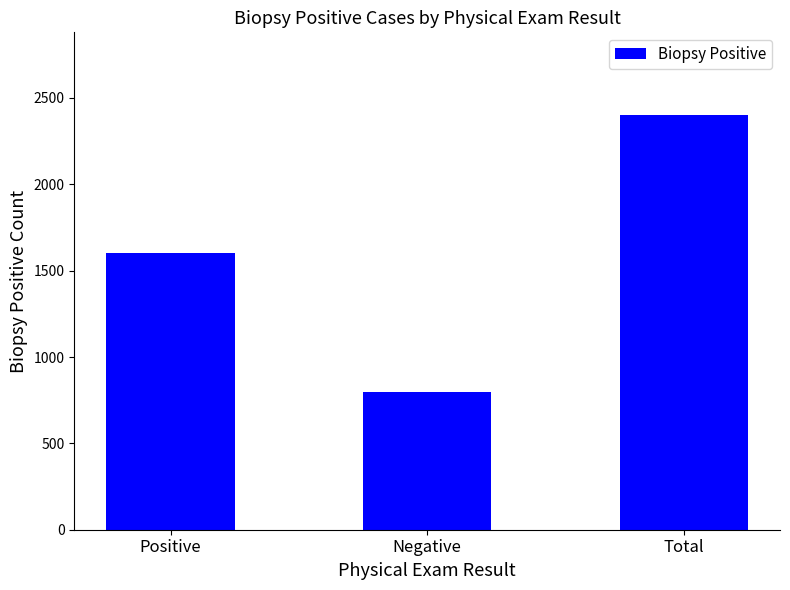

What position from the left is Positive?

1